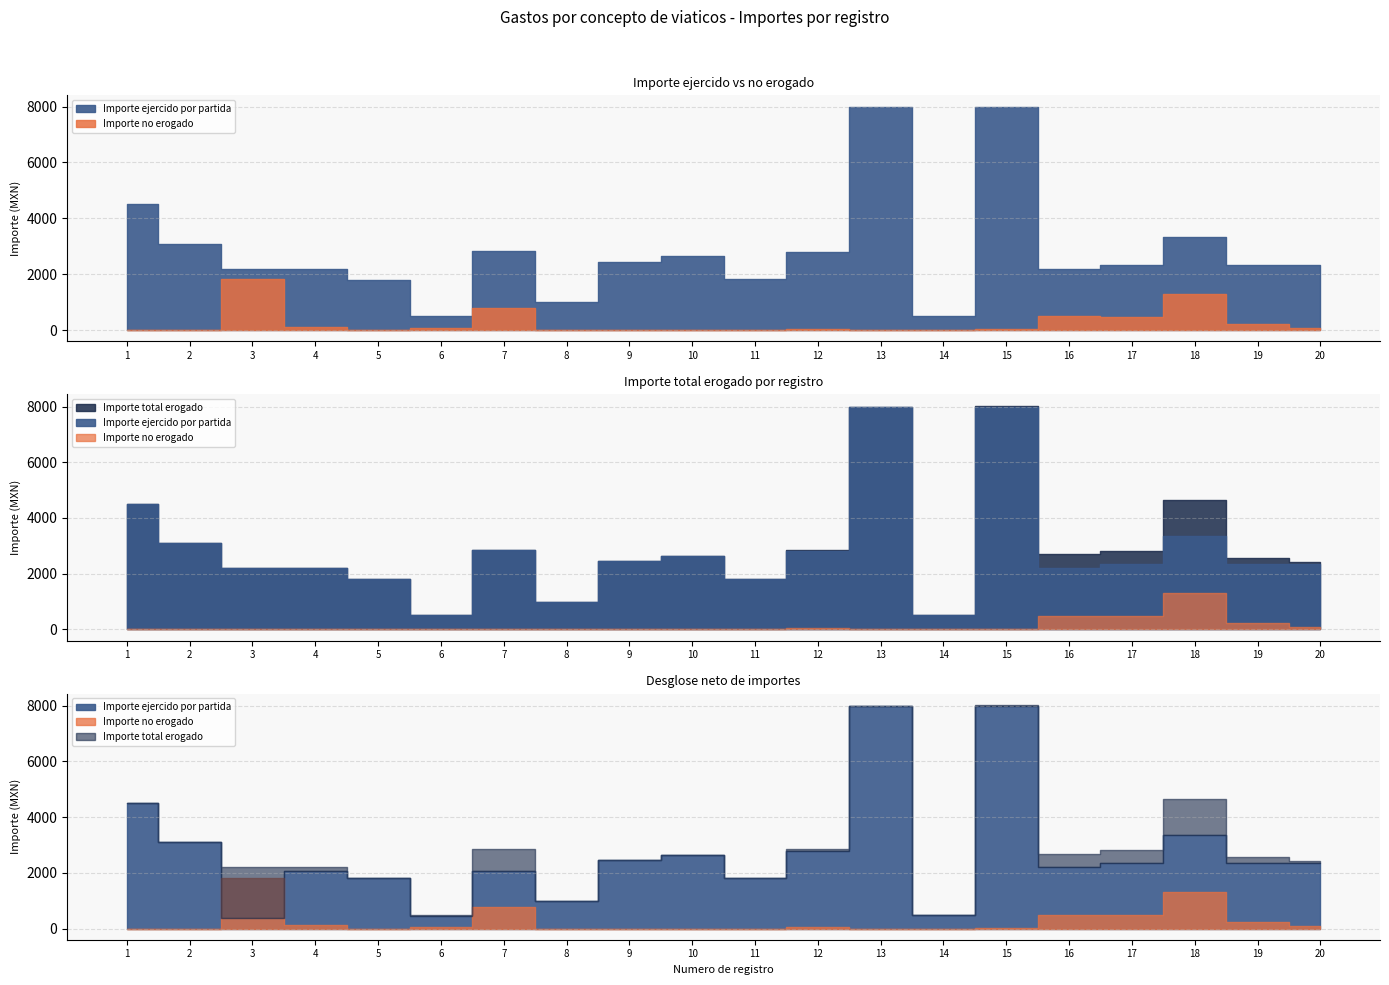

At how many categories does at least one series exceed 6478?

2